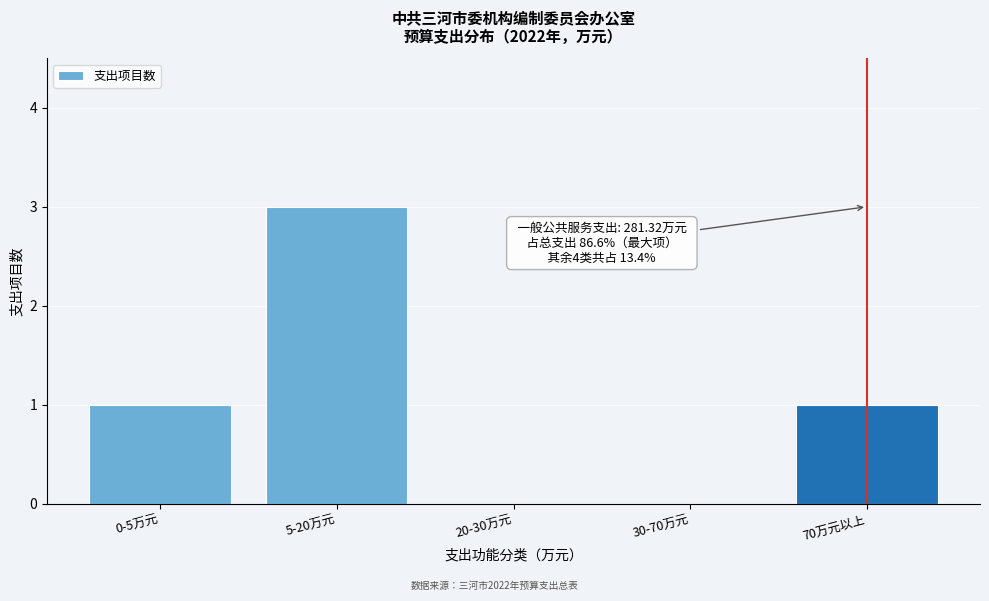

Reading left to right, extract all data points from this chart.

0-5万元=1	5-20万元=3	20-30万元=0	30-70万元=0	70万元以上=1